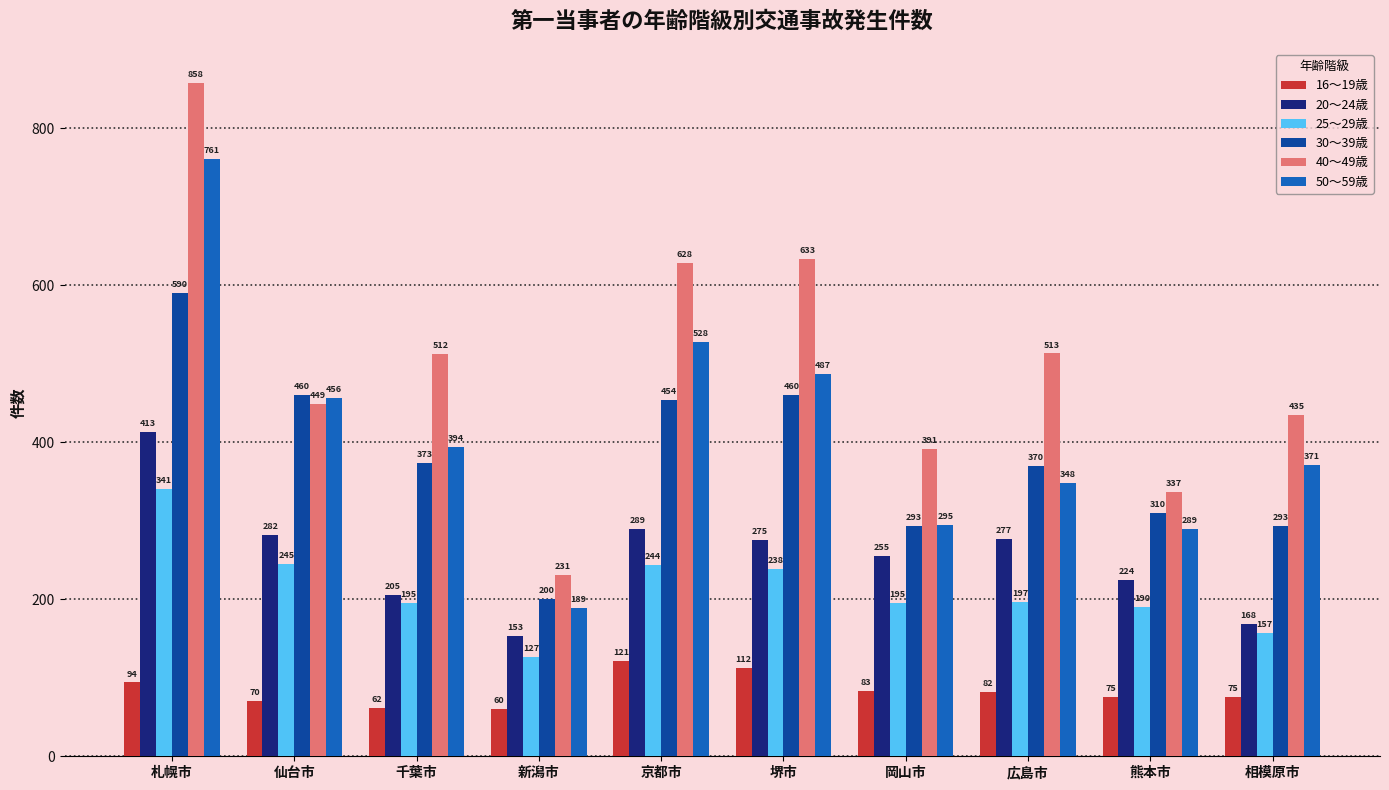

At which category does the chart reach its peak across all series?

札幌市